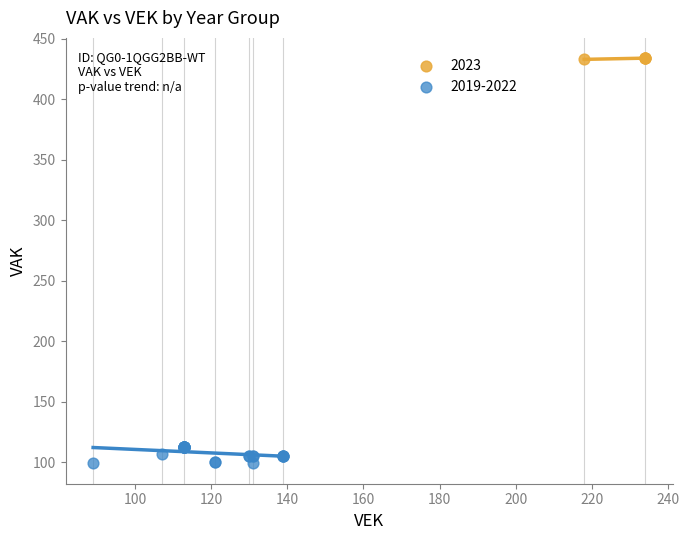

Which series has the largest Y range (max minus min)?

2019-2022